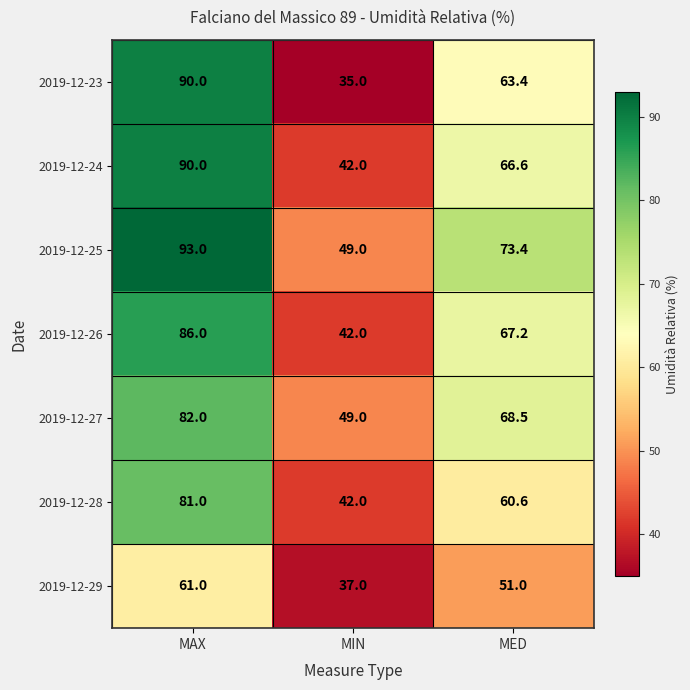

What is the difference between the highest and lowest values at MAX?

32.0